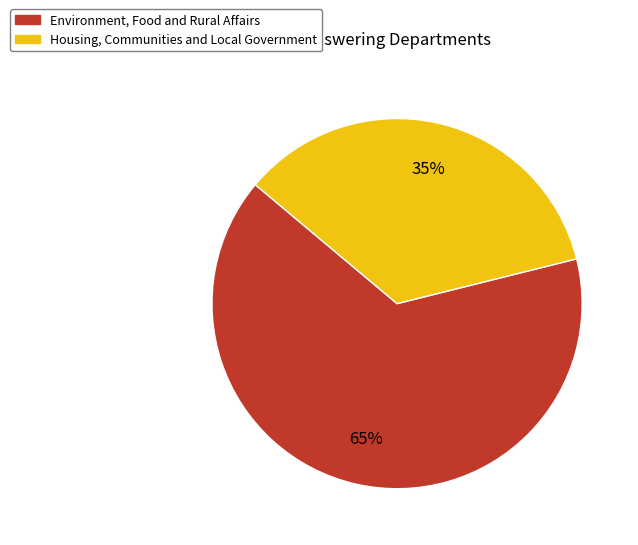

What is the ratio of the value at Environment, Food and Rural Affairs to the value at Housing, Communities and Local Government?

1.9